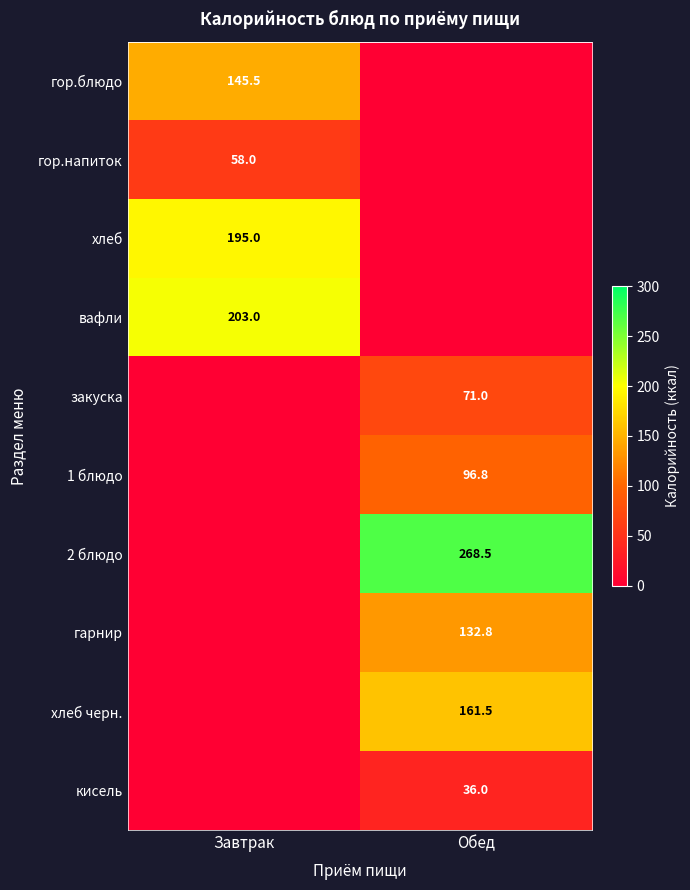

The 1 блюдо series shows 37.8 at Обед. True or false?

False